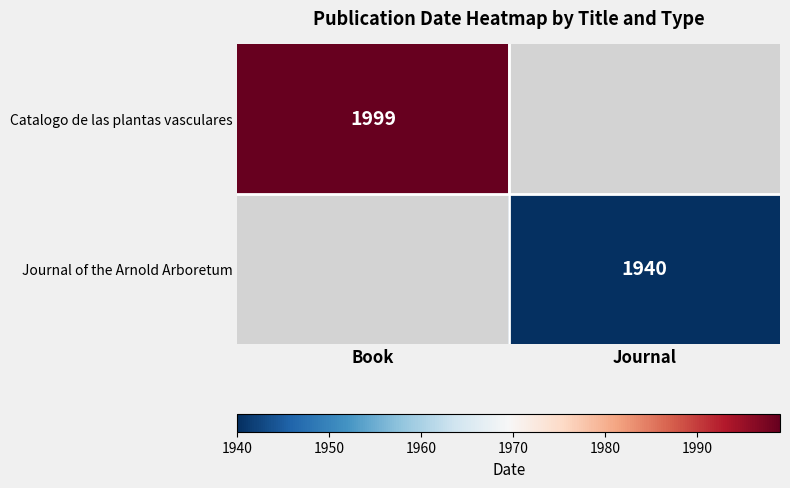

Is the value of Journal of the Arnold Arboretum at Journal greater than the value of Catalogo de las plantas vasculares at Book?

No